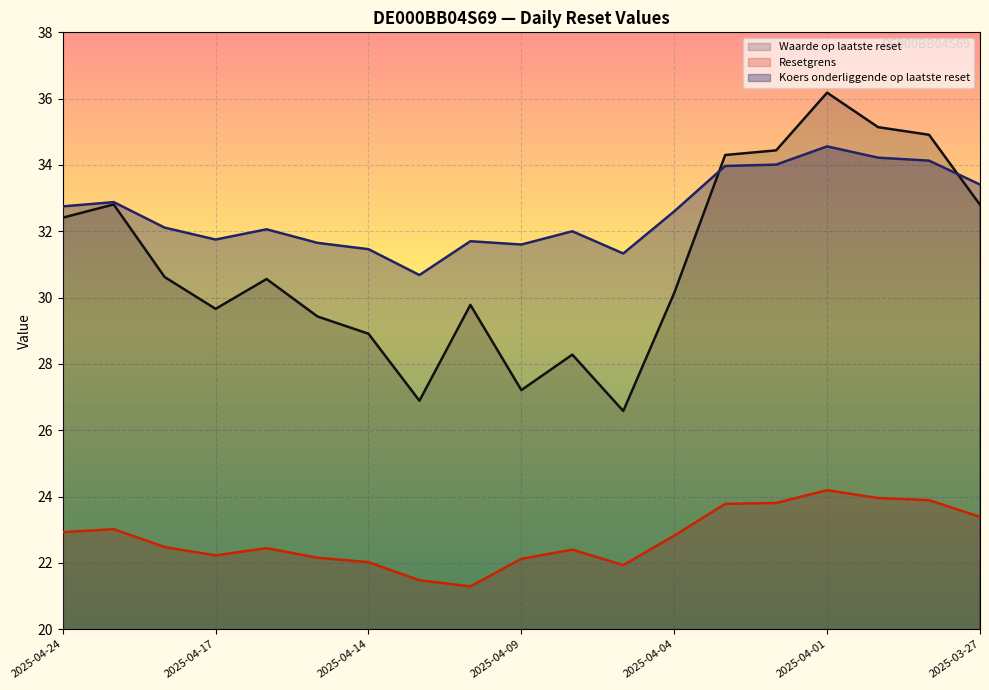

Rank the categories by Waarde op laatste reset value from highest to lowest.

2025-04-01, 2025-03-31, 2025-03-28, 2025-04-02, 2025-04-03, 2025-04-23, 2025-03-27, 2025-04-24, 2025-04-22, 2025-04-16, 2025-04-04, 2025-04-10, 2025-04-17, 2025-04-15, 2025-04-14, 2025-04-08, 2025-04-09, 2025-04-11, 2025-04-07